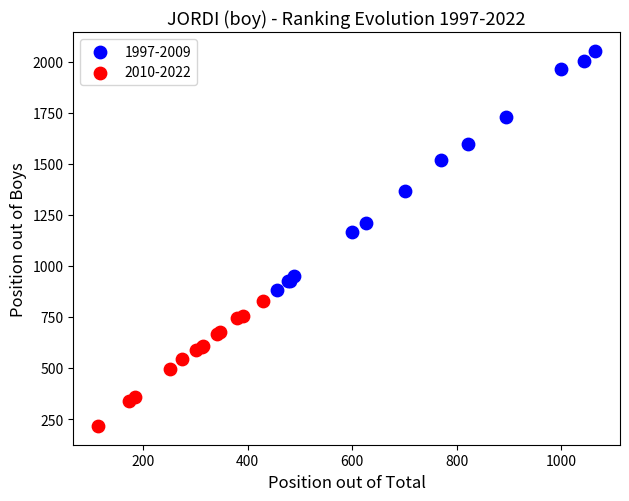

Which series reaches the maximum Y coordinate?

1997-2009